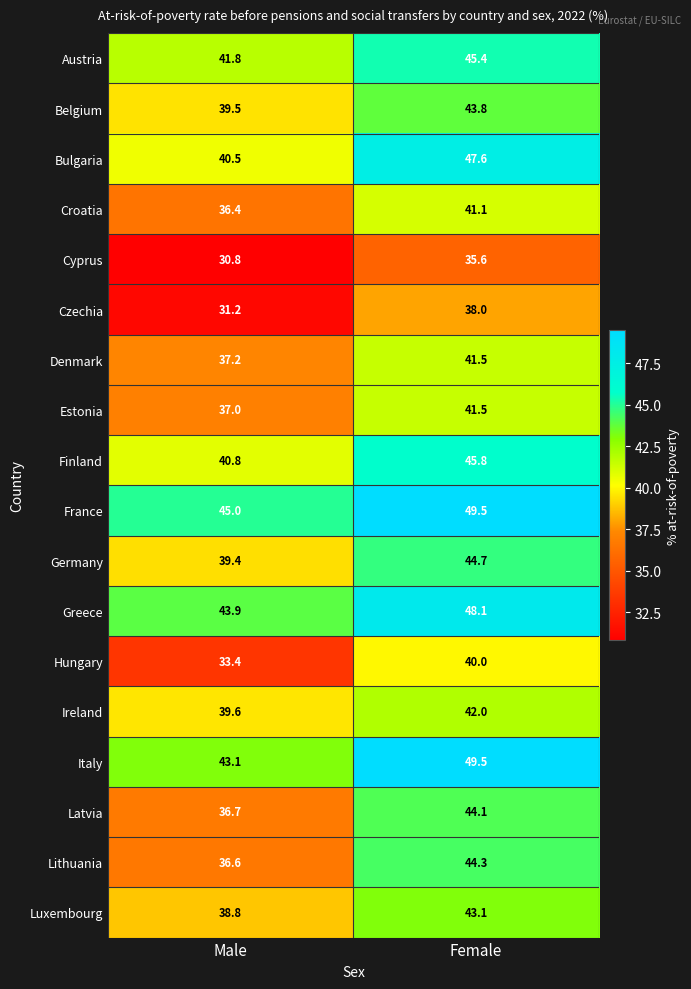

What is the smallest value displayed?

30.8